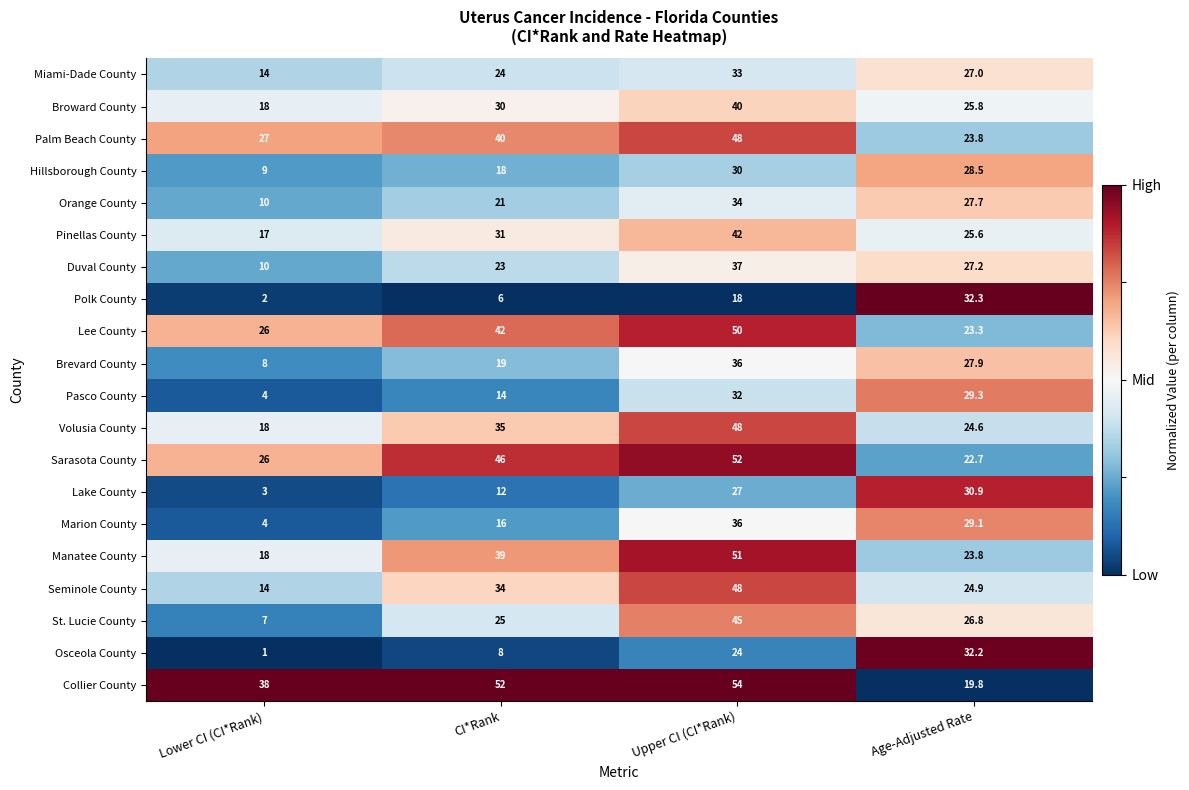

At how many categories does at least one series exceed 9?

4